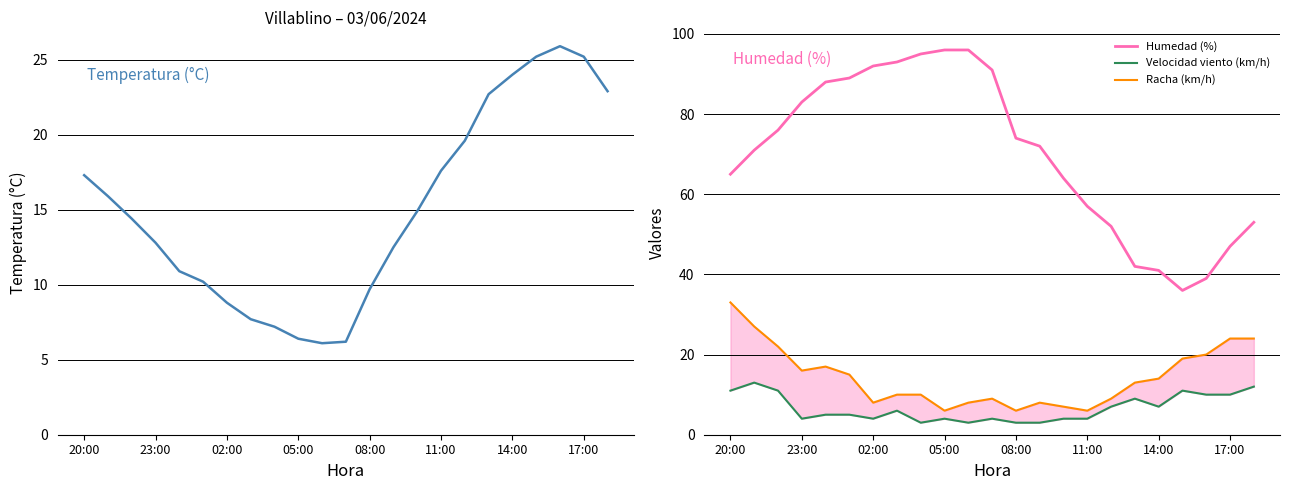

The value of Humedad (%) at 05:00 is 19. True or false?

False